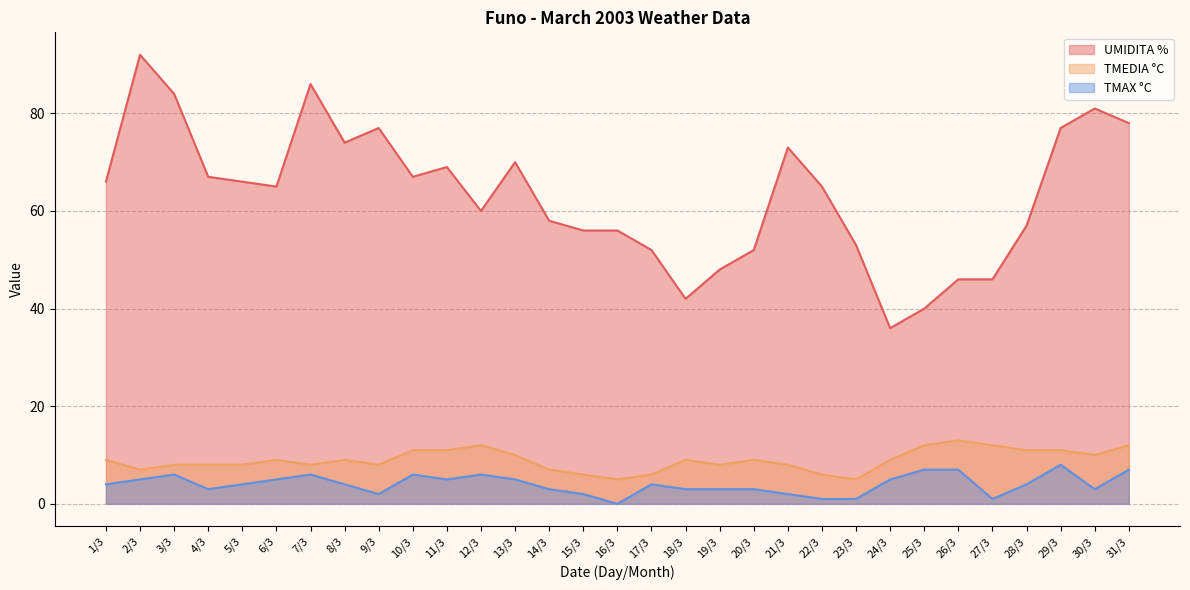

In TMEDIA °C, how many points are higher than both neighbors (excluding endpoints)?

6